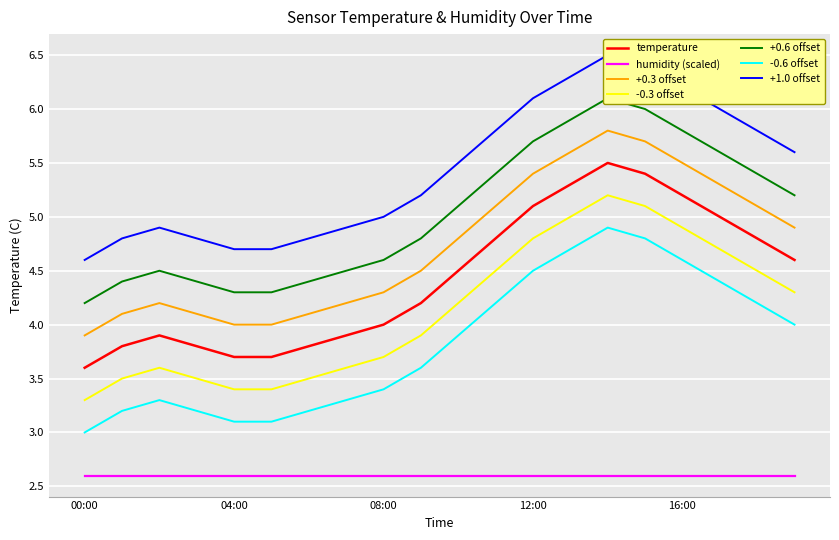

What is the average value?

4.4